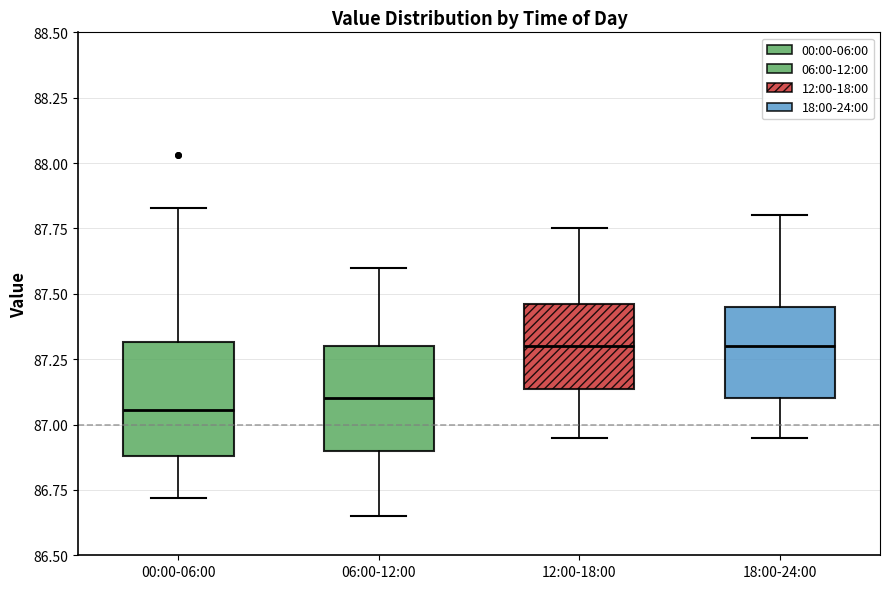

Where is the upper edge of the box for 18:00-24:00 on the y-axis? The values are not printed on the chart, so give them approximately, as read against the axis.

87.45